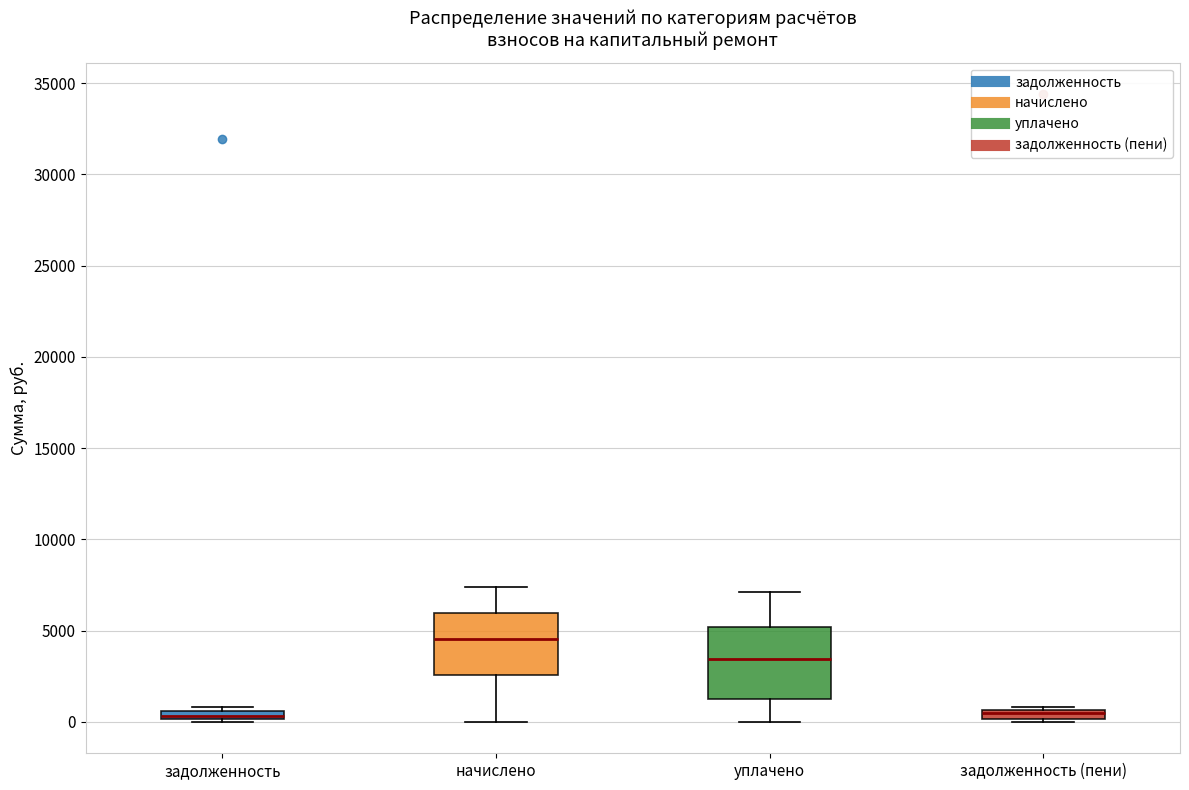

Which box has the highest median line?

начислено